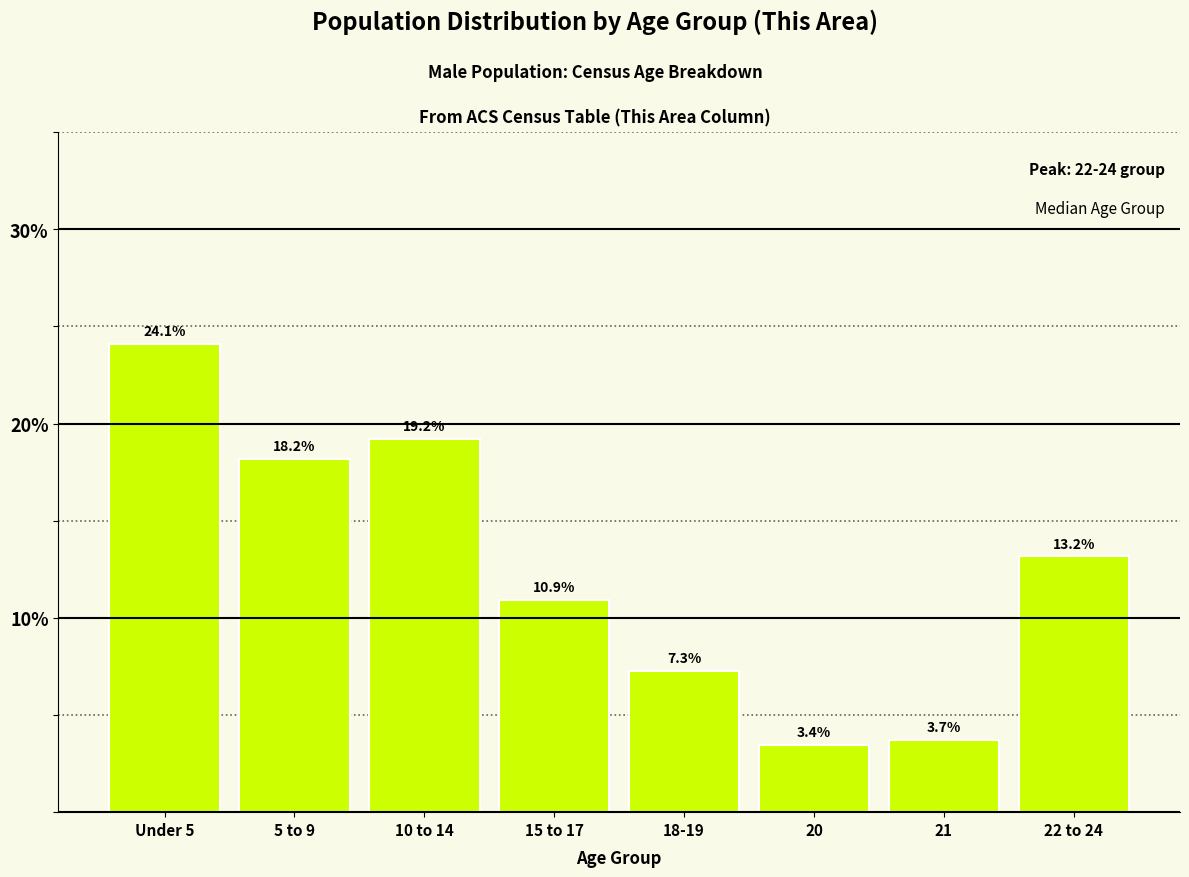

Reading right to left, what are all the values shown in this chart?

13.2	3.7	3.4	7.3	10.9	19.2	18.2	24.1